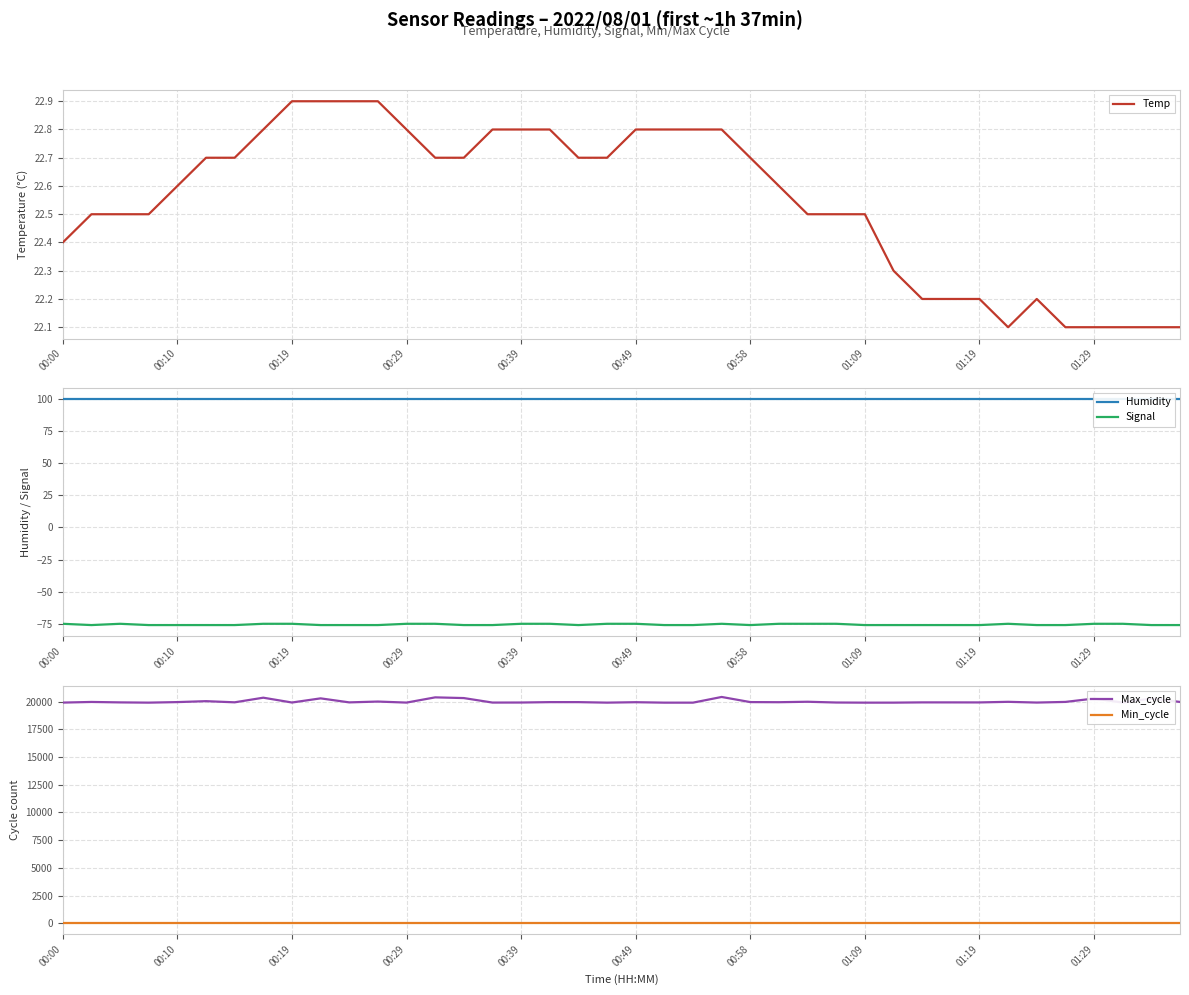

At which category is the sum across all series the highest?

23